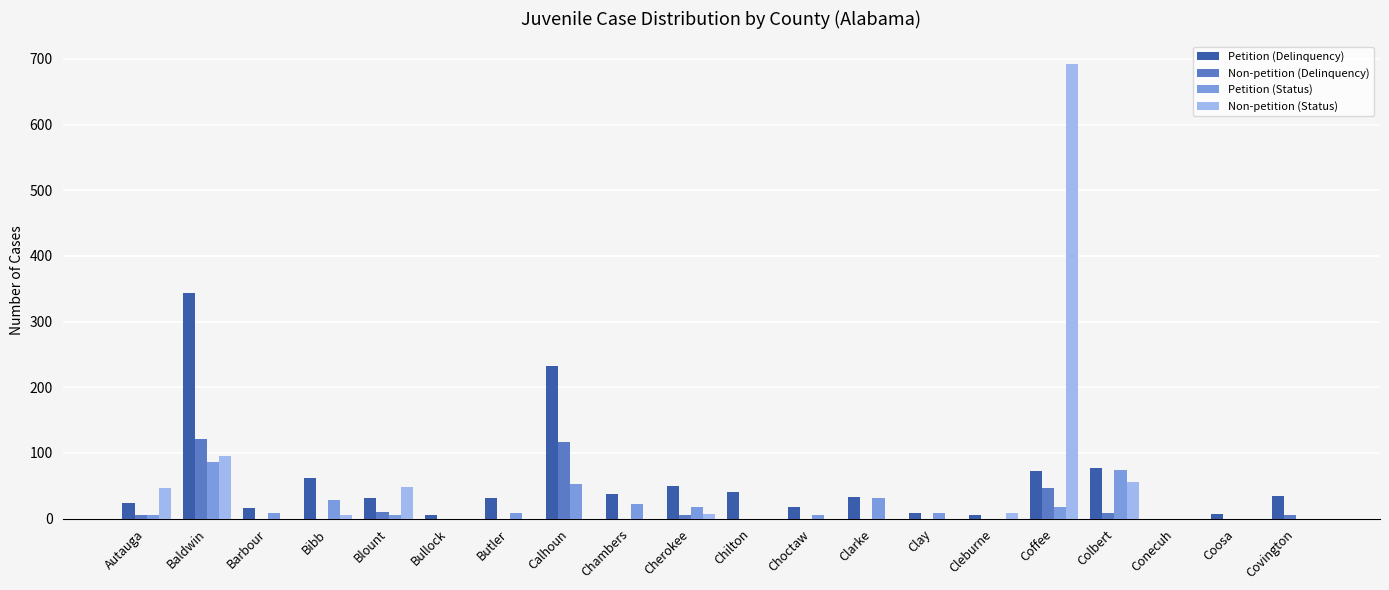

What is the sum of the Petition (Status) values at Chambers and Calhoun?

75